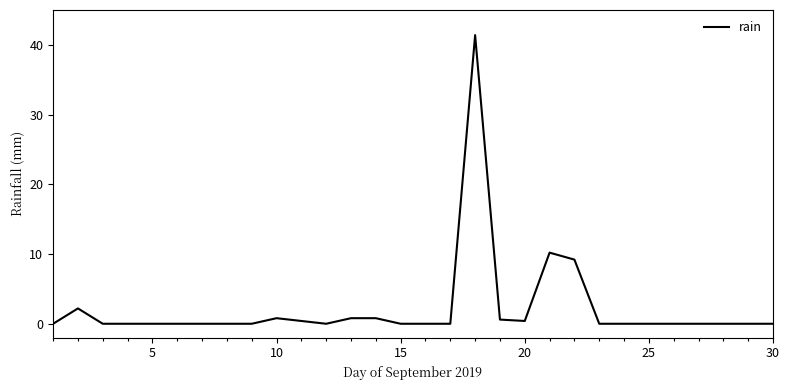

What is the maximum value shown in the chart?

41.4